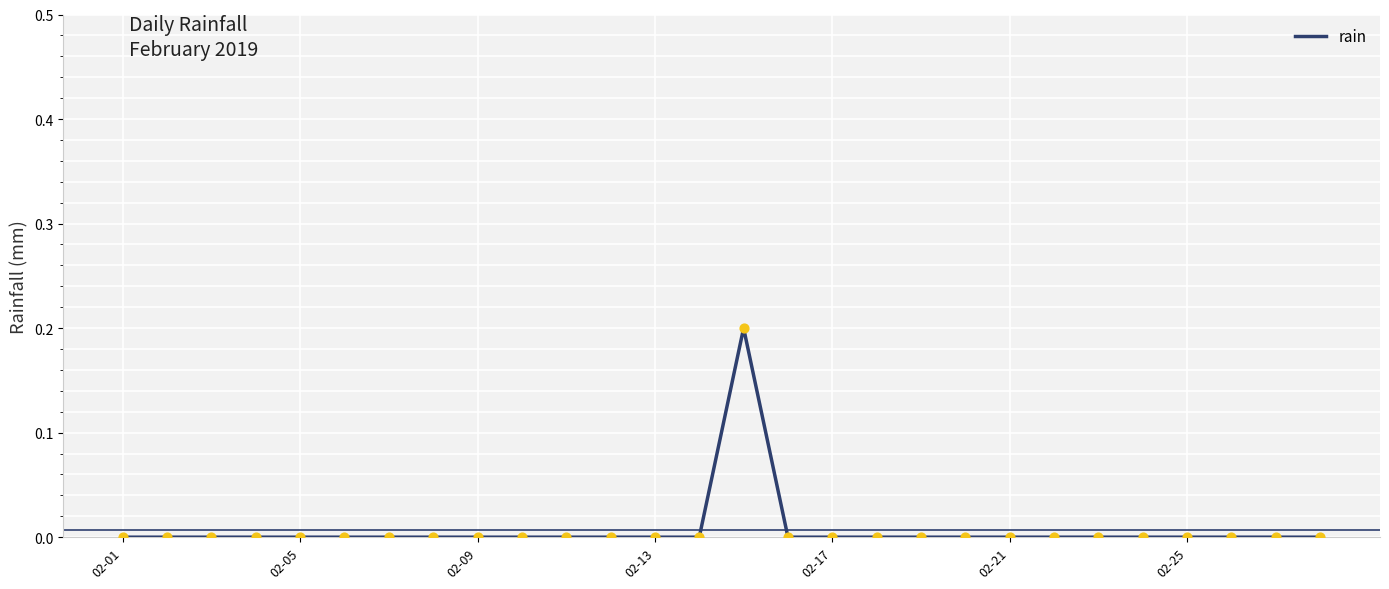

How many lines are shown in the chart?

1